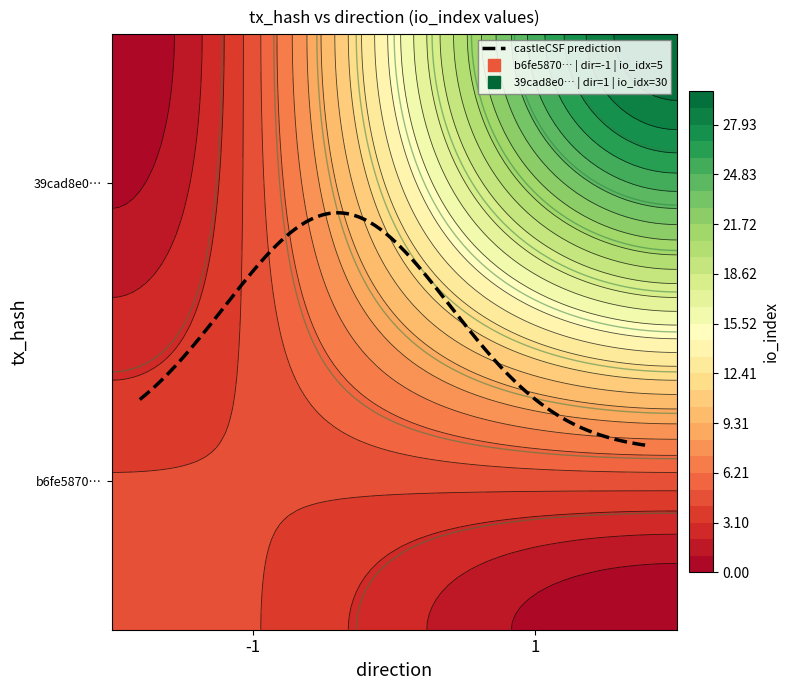

Which series changed the most between direction and io_index?

39cad8e065e53de39d32efbc185328a762f7cb6